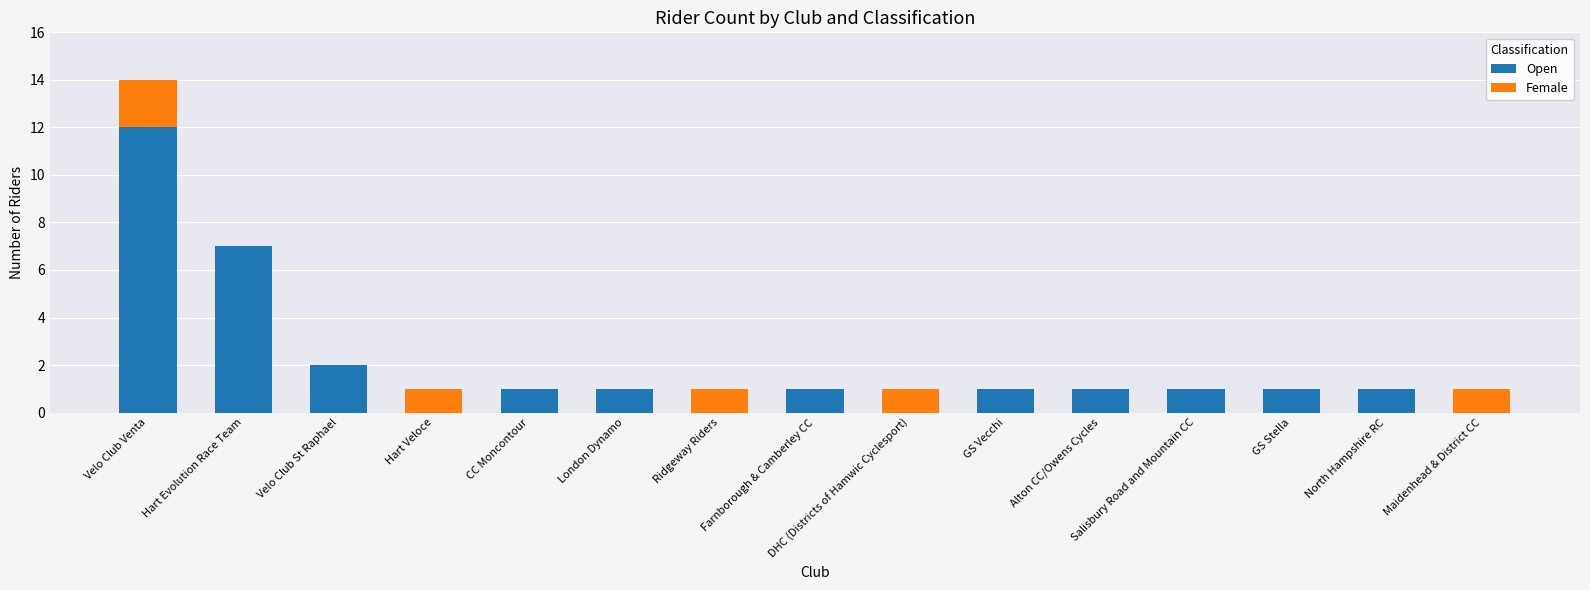

What is the total value across all series at London Dynamo?

1